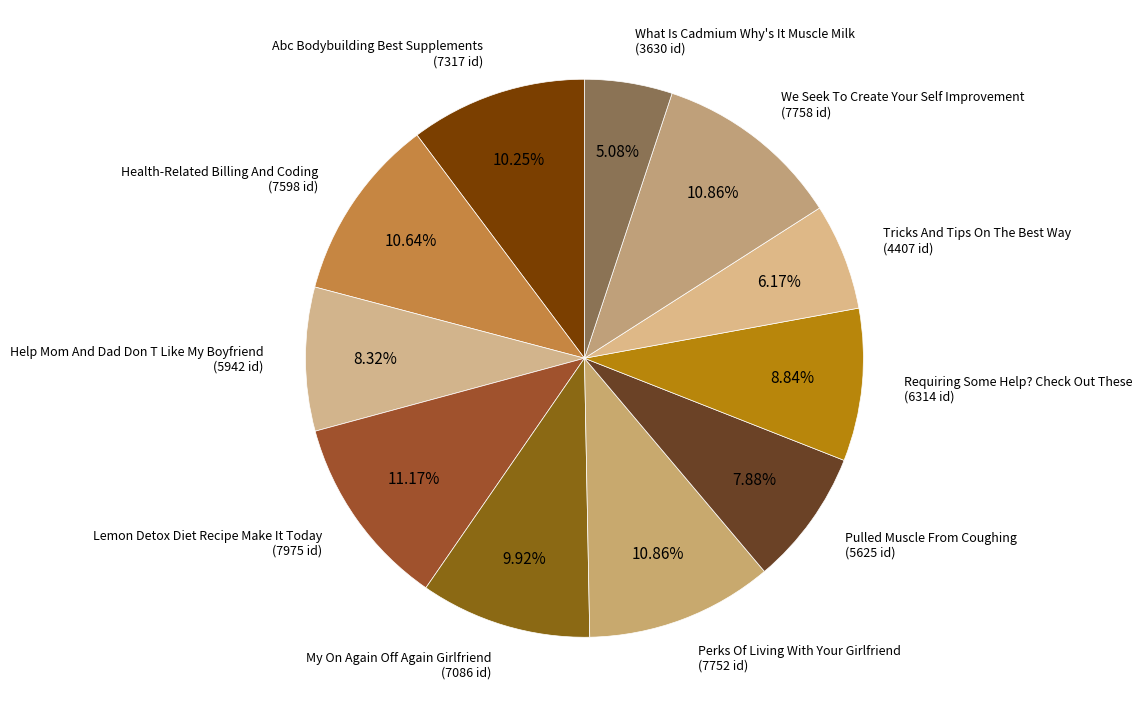

Between Abc Bodybuilding Best Supplements and Tricks And Tips On The Best Way, which is larger?

Abc Bodybuilding Best Supplements